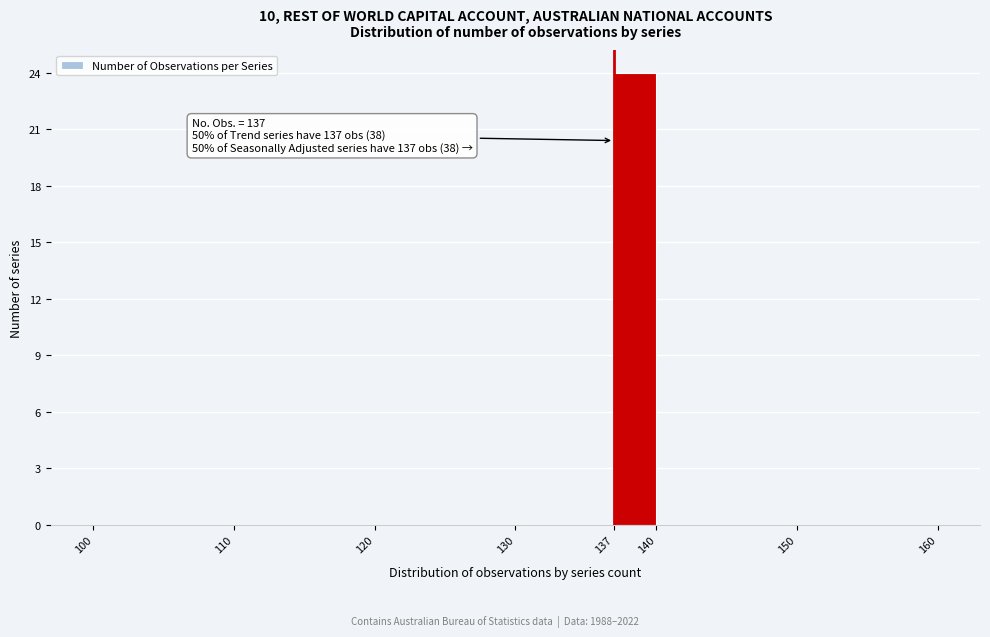

Over which range of the x-axis is the bar tallest?

137 to 140